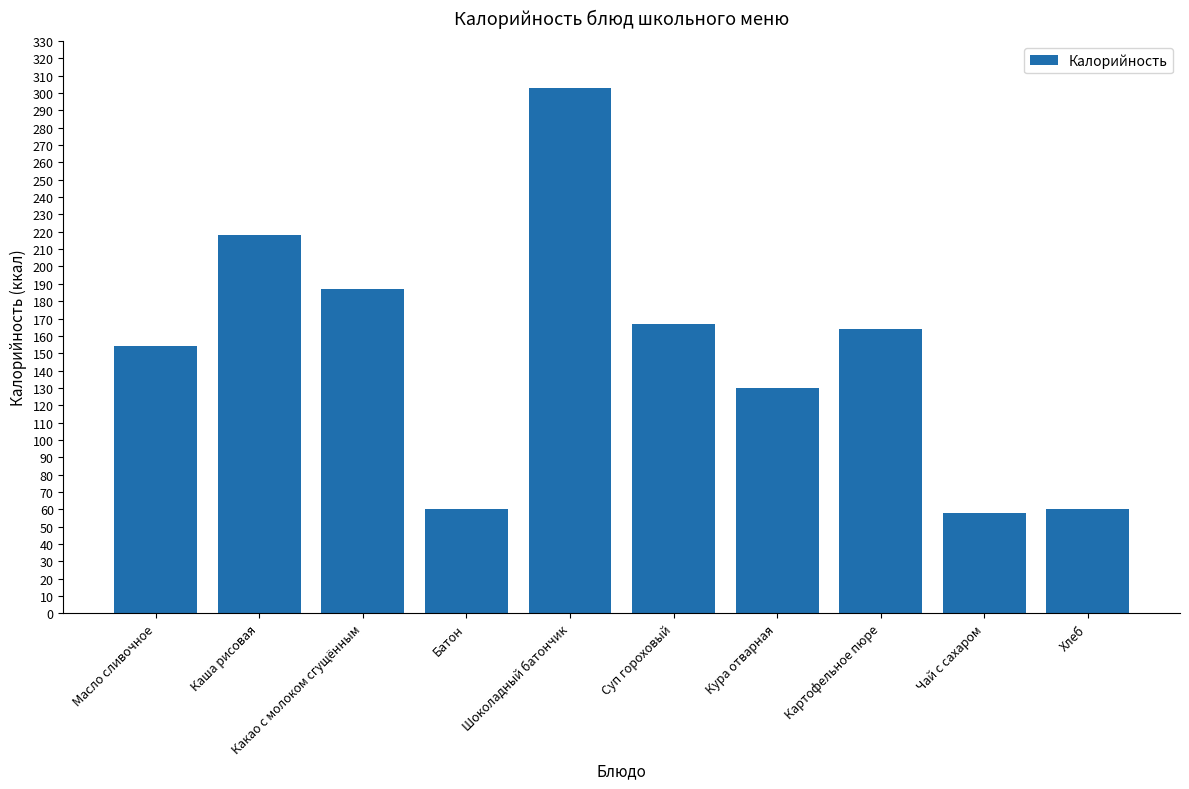

At which label does the data first exceed 164?

Каша рисовая